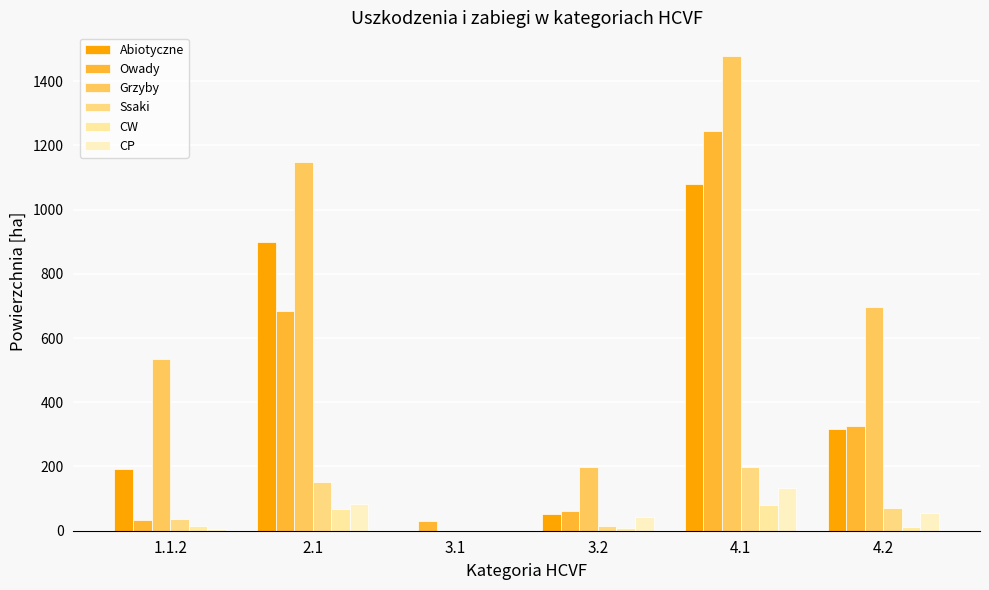

What is the difference between the CW values at 3.2 and 4.1?

73.4